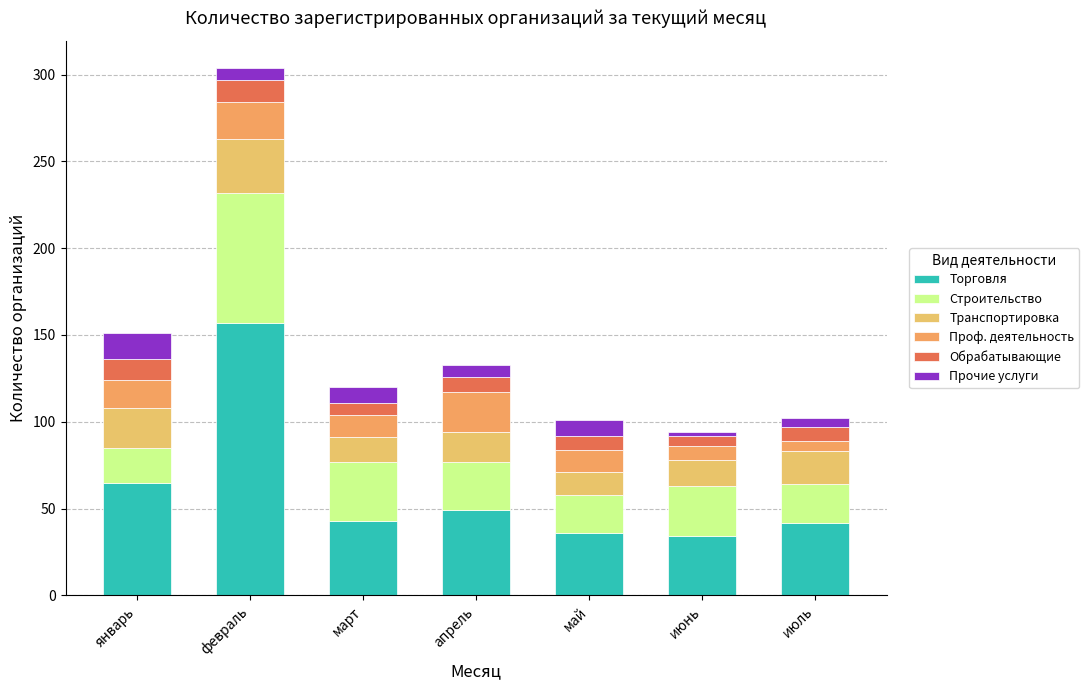

Rank the categories by Проф. деятельность value from lowest to highest.

июль, июнь, март, май, январь, февраль, апрель